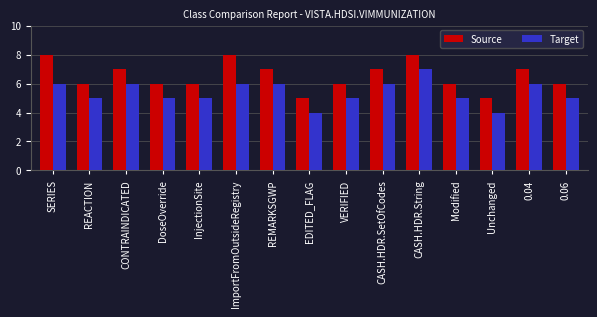

At which category is the sum across all series the highest?

CASH.HDR.String